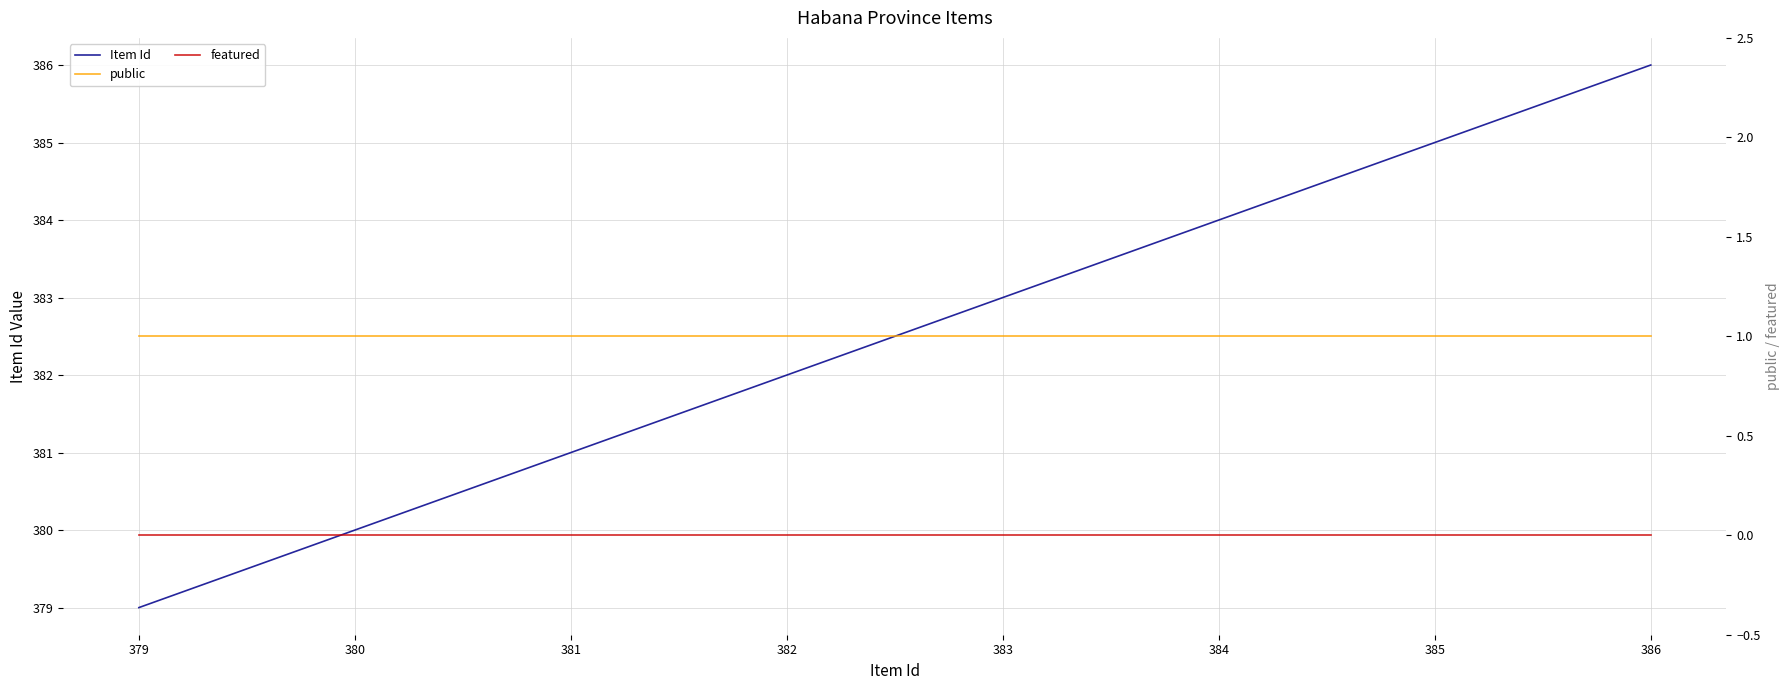

What is the lowest value of the Item Id series?

379